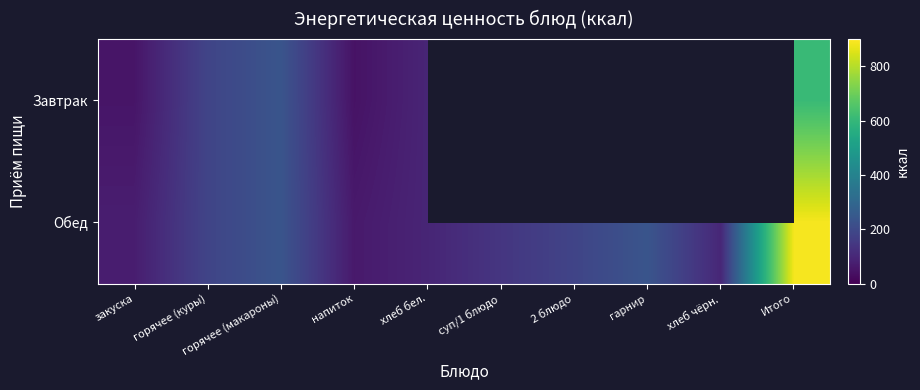

List the series in order of their peak value, highest first.

Обед, Завтрак